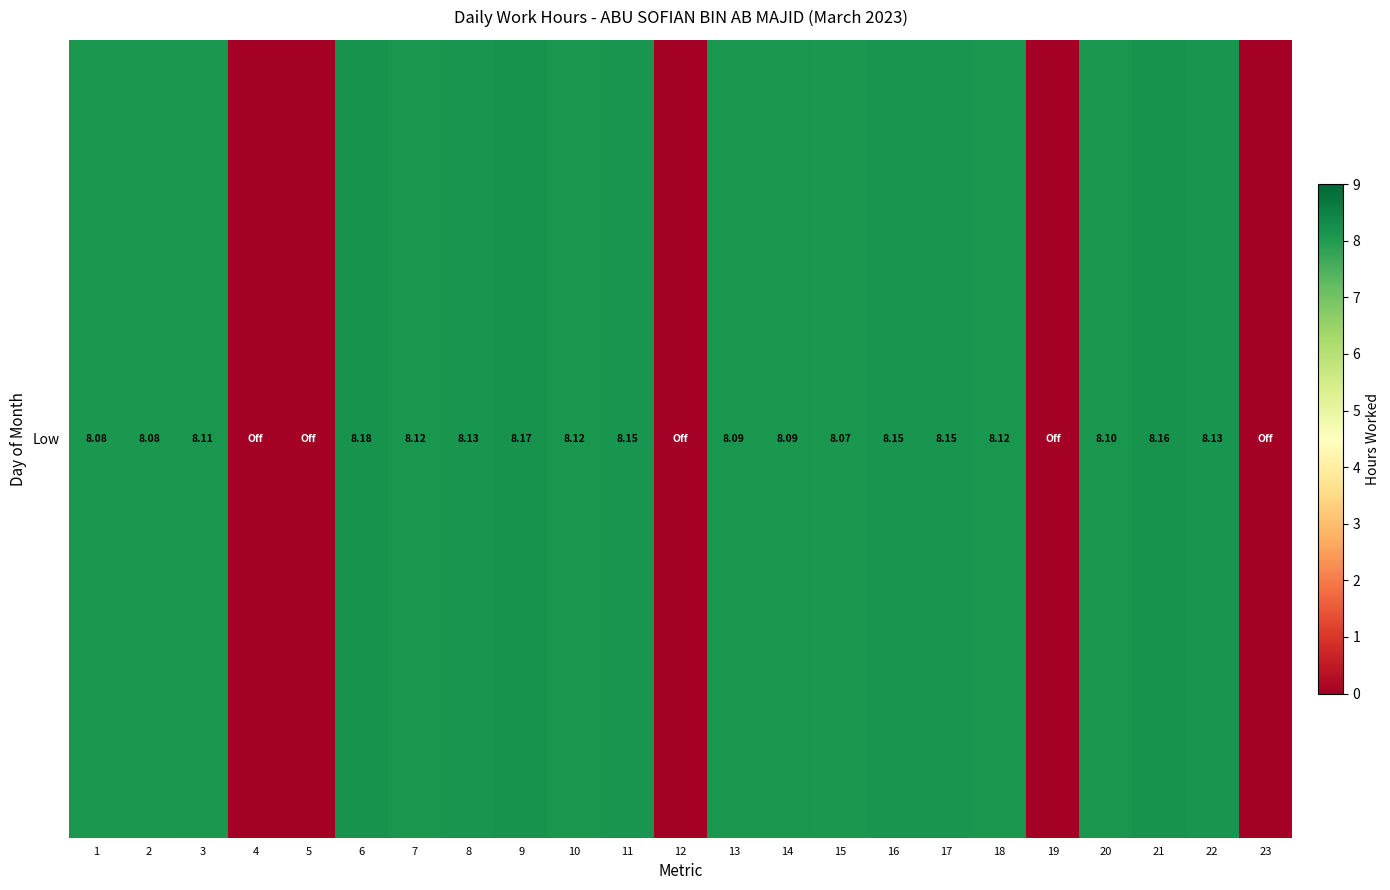

List the labels in order of value, smallest first.

4, 5, 12, 19, 23, 15, 1, 2, 13, 14, 20, 3, 7, 10, 18, 8, 22, 11, 16, 17, 21, 9, 6